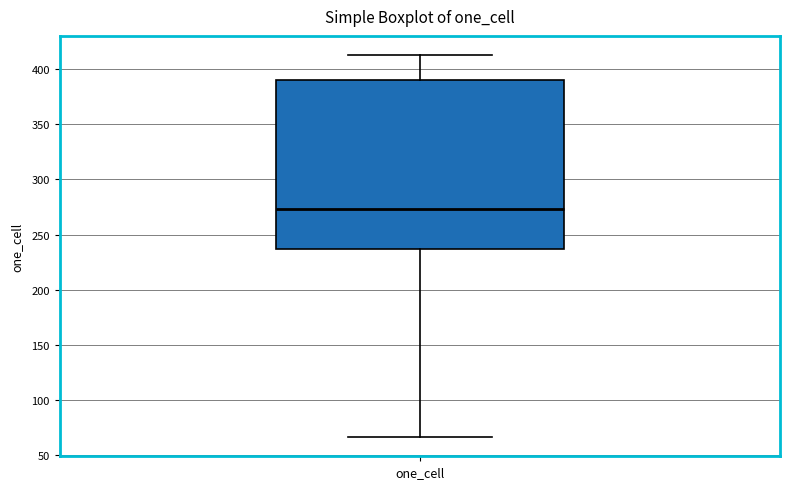

Read this box plot against the y-axis: the position of the median line, the range covered by the box, and the ends of both whiskers. The values are not printed on the chart, so give them approximately, as read against the axis.

median 275, box 235 to 390, whiskers 65 to 415